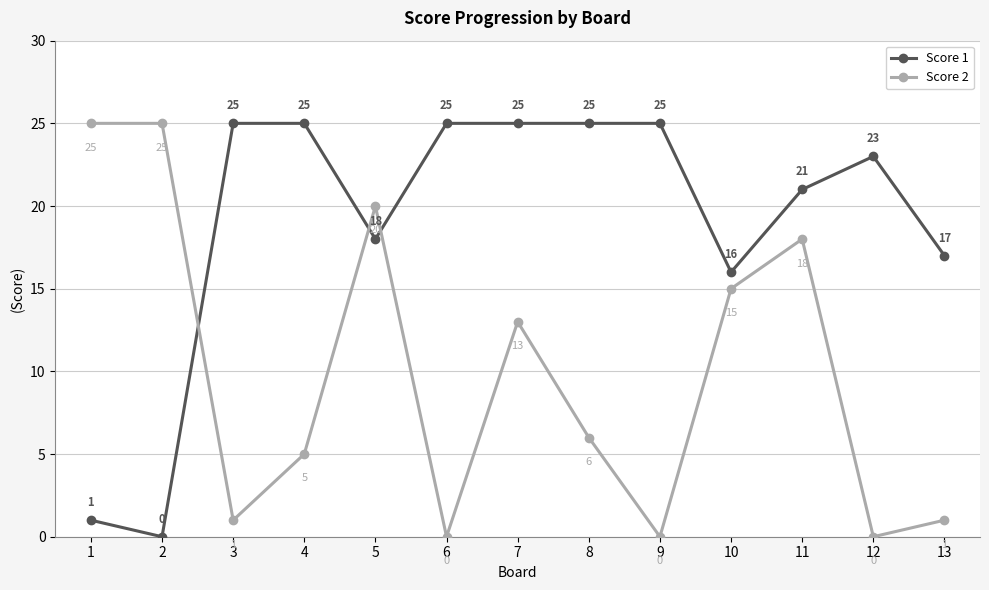

How many interior local valleys does the Score 1 series have?

3